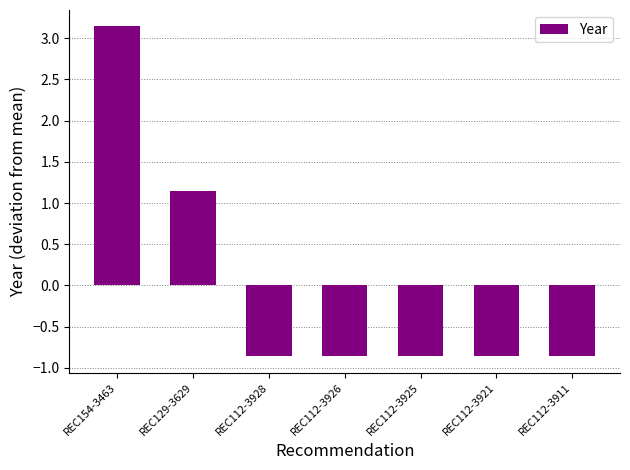

Is it true that the value at REC112-3921 is -0.2?

False